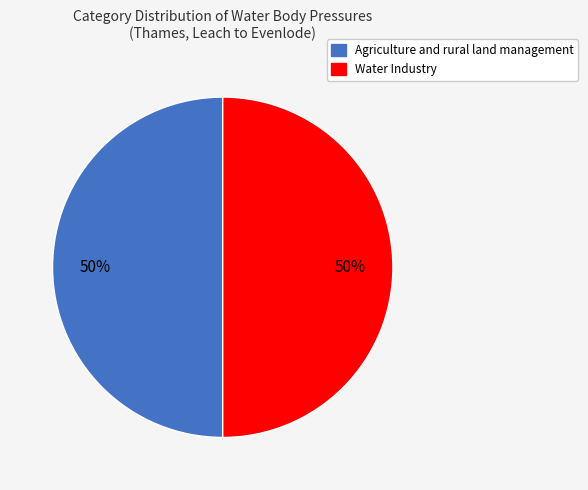

Is the sum of Water Industry and Agriculture and rural land management greater than half?

Yes